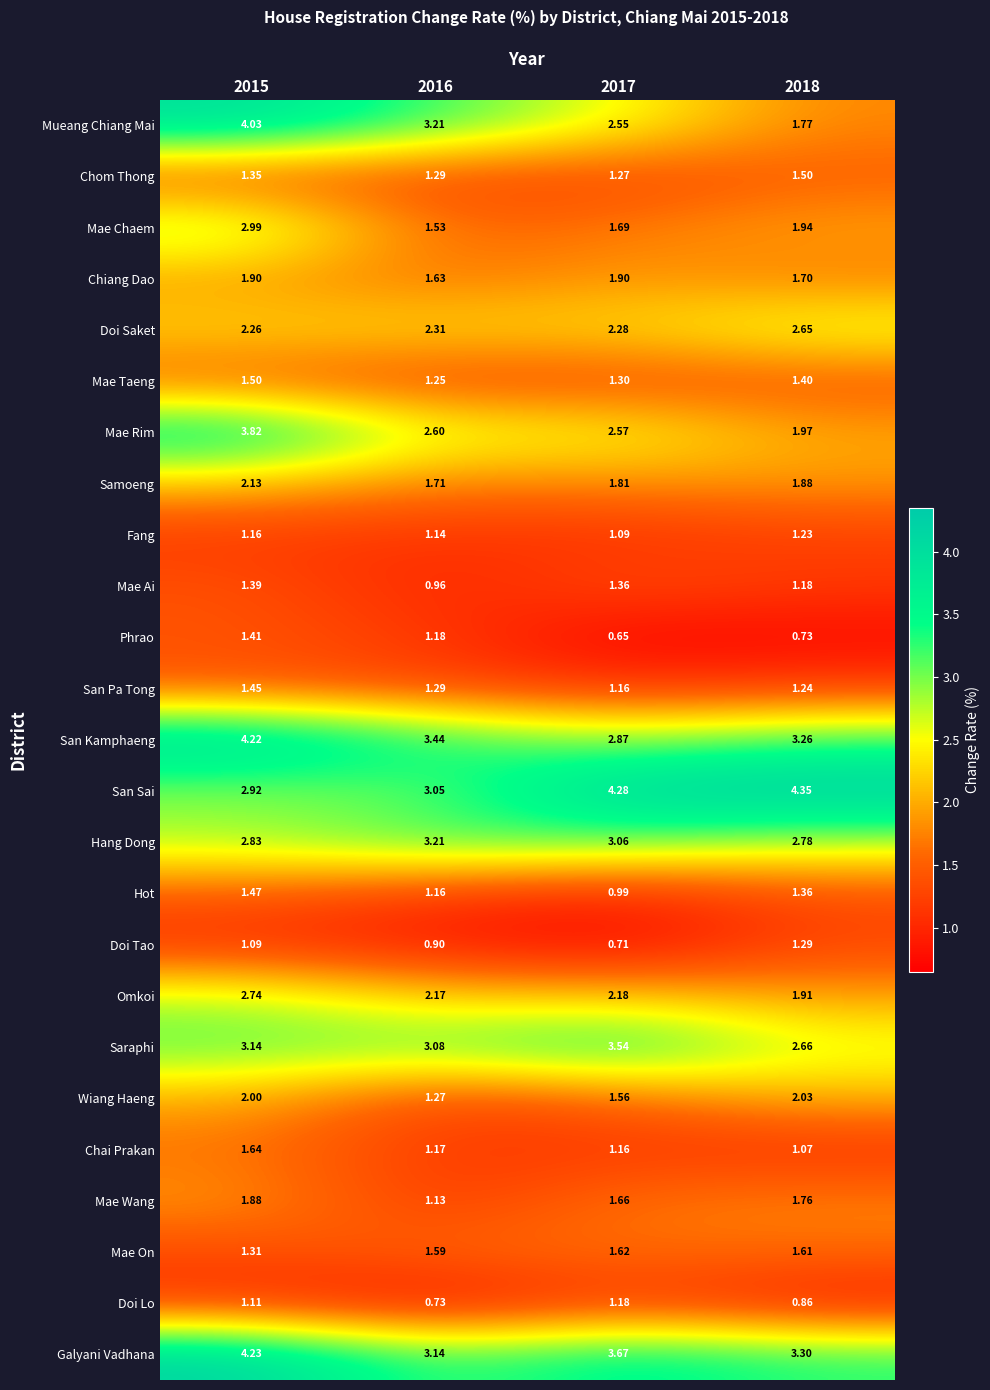

Which series has the widest spread of values?

Mueang Chiang Mai